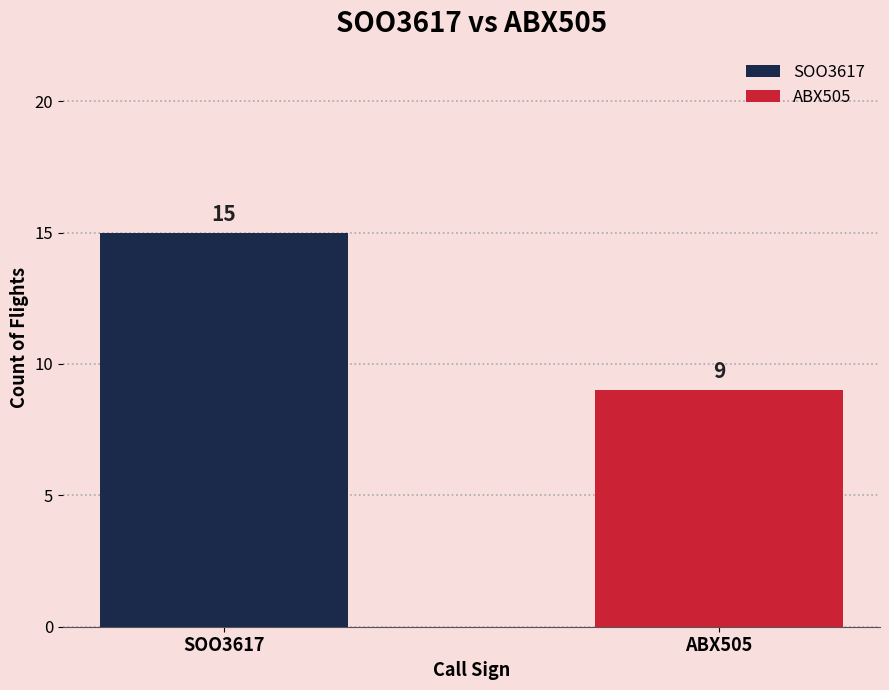

Which series has the widest spread of values?

SOO3617